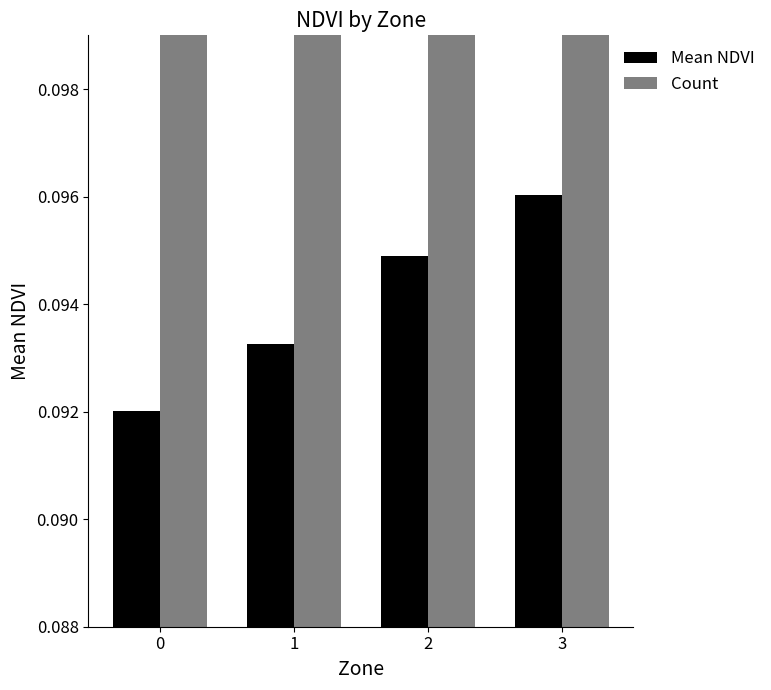

The Count series shows 99.0 at 2. True or false?

True